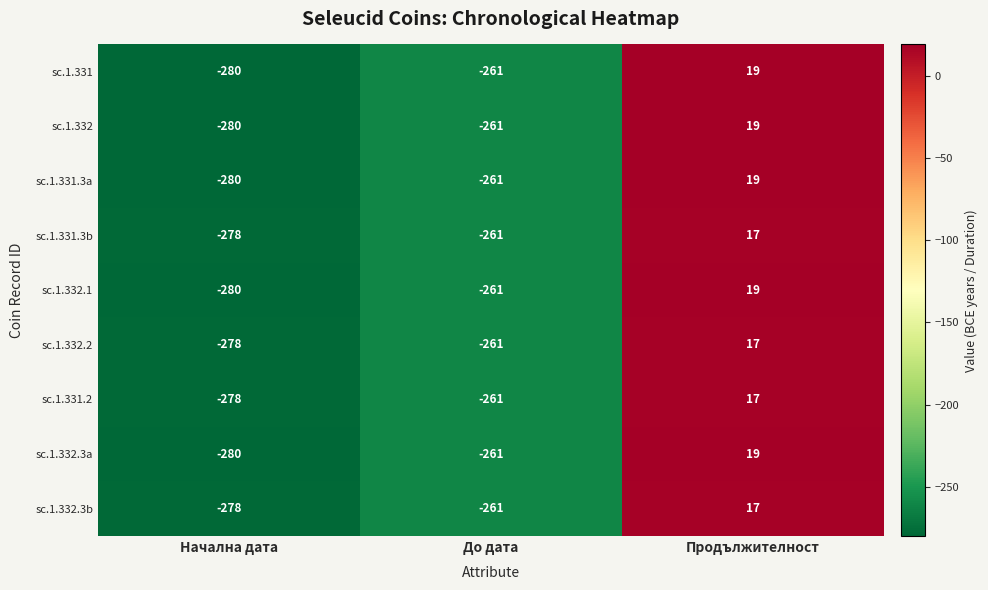

What is the spread (max minus min) of values at Начална дата?

2